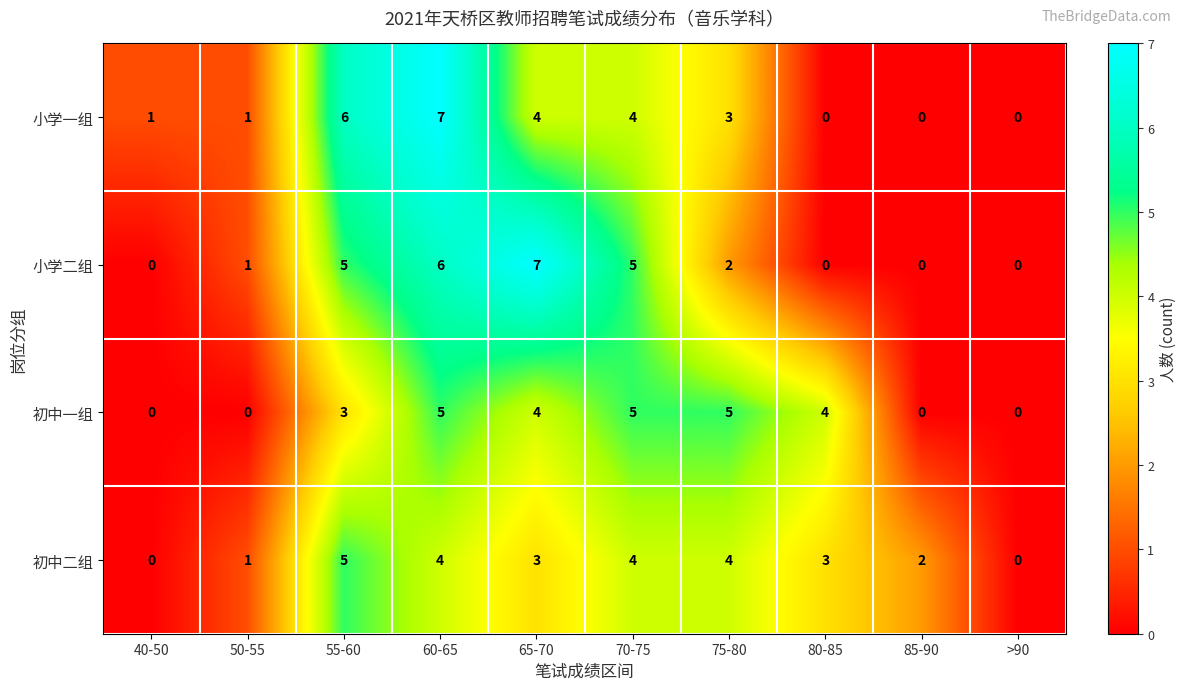

True or false: 初中二组 has a value of 5 at 55-60.

True